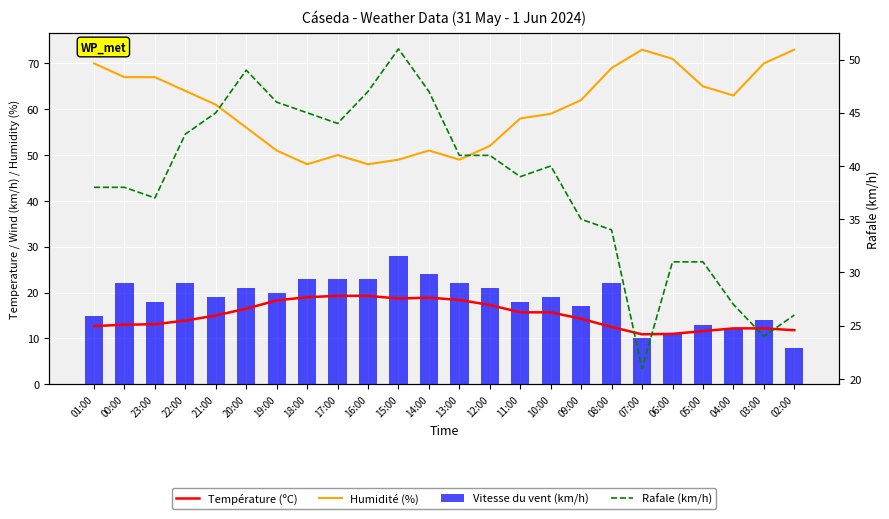

Count the number of data series in this chart.

4